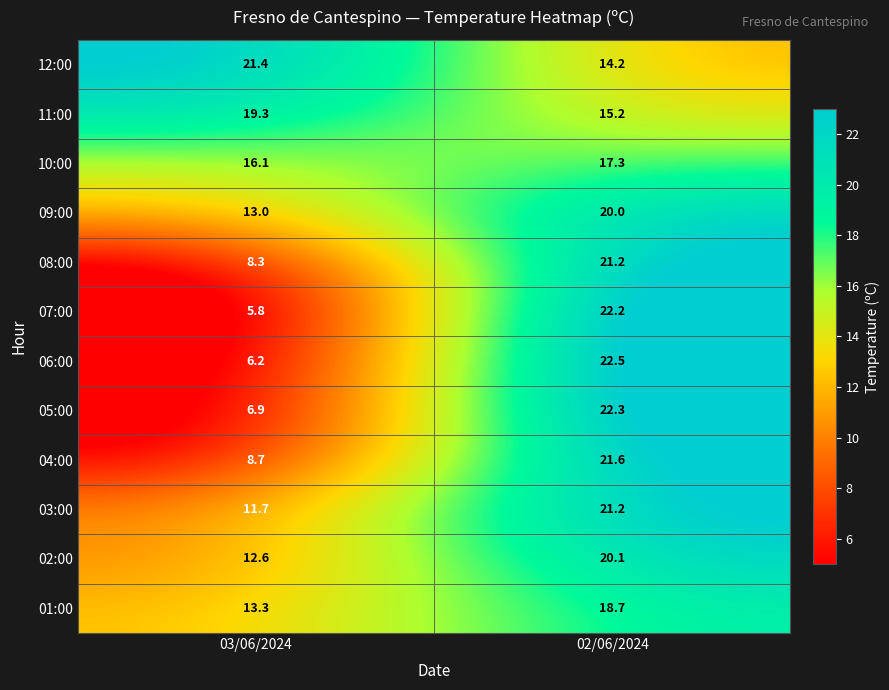

True or false: 07:00 has a value of 5.8 at 03/06/2024.

True